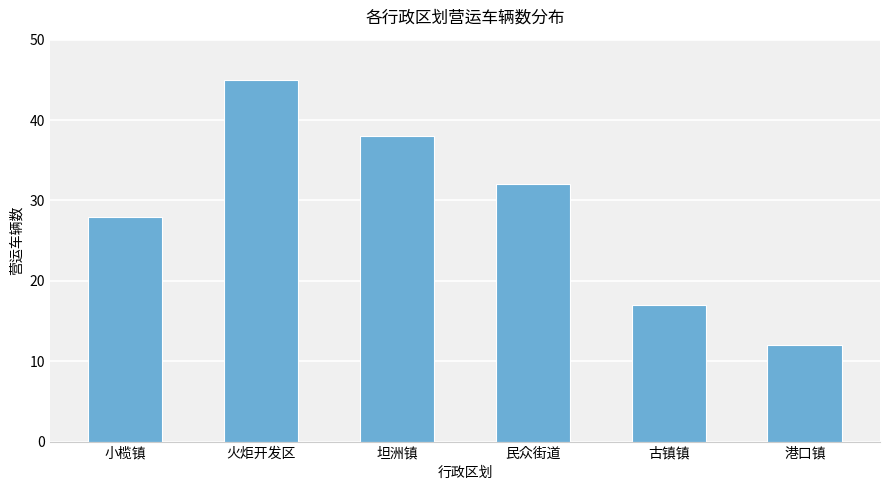

Where does the data first go above 32?

火炬开发区